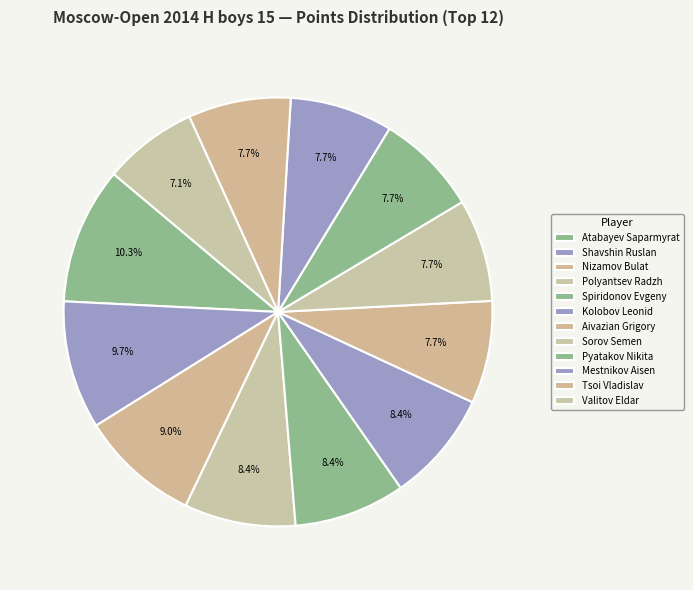

What portion of the pie excludes Kolobov Leonid?

91.6%